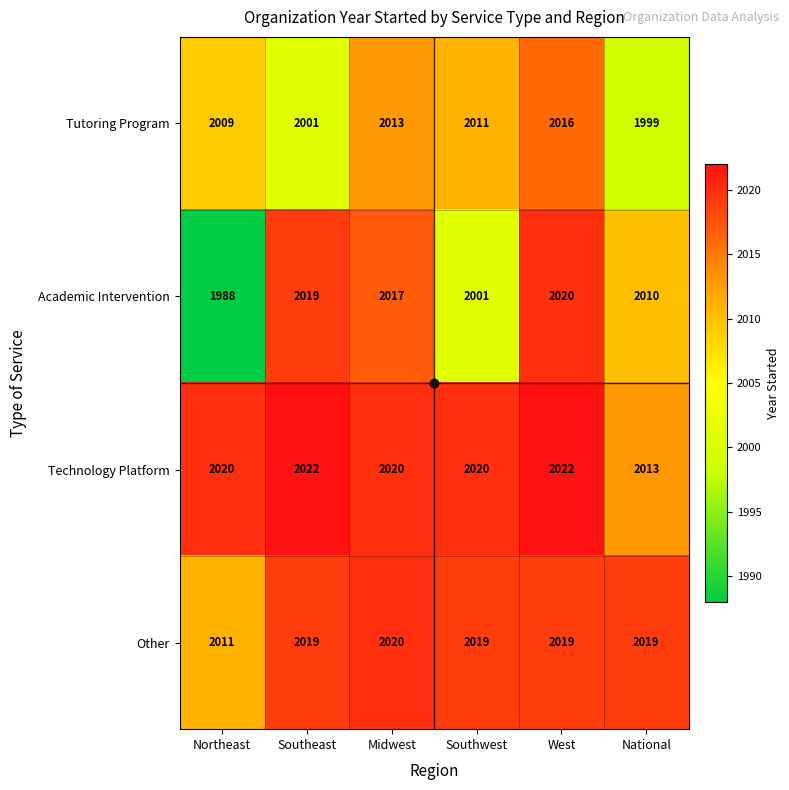

What is the minimum value for Other?

2011